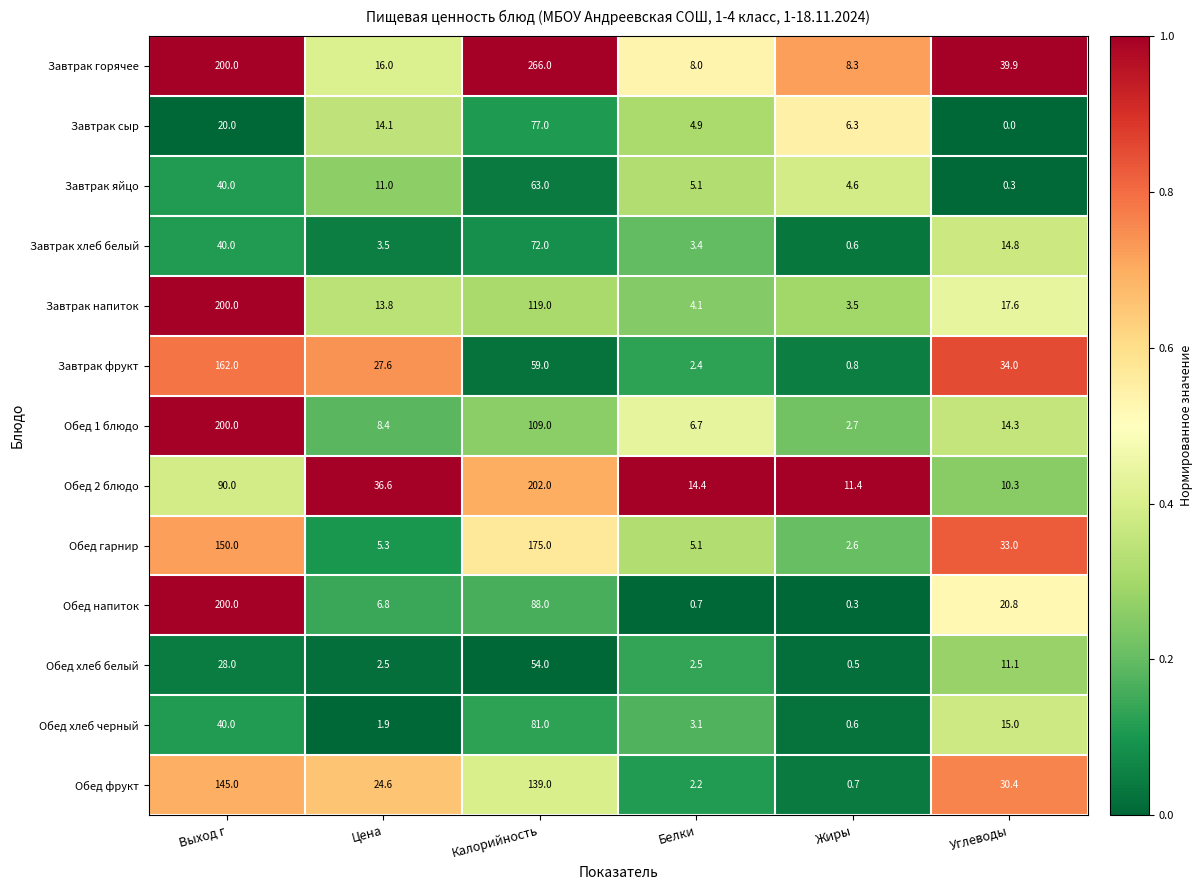

What is the difference between the second highest and second lowest values in the Завтрак сыр series?

15.1